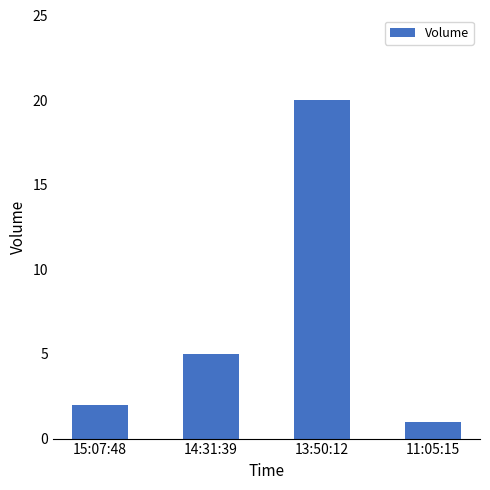

Reading left to right, list all the values displayed in this chart.

15:07:48=2	14:31:39=5	13:50:12=20	11:05:15=1